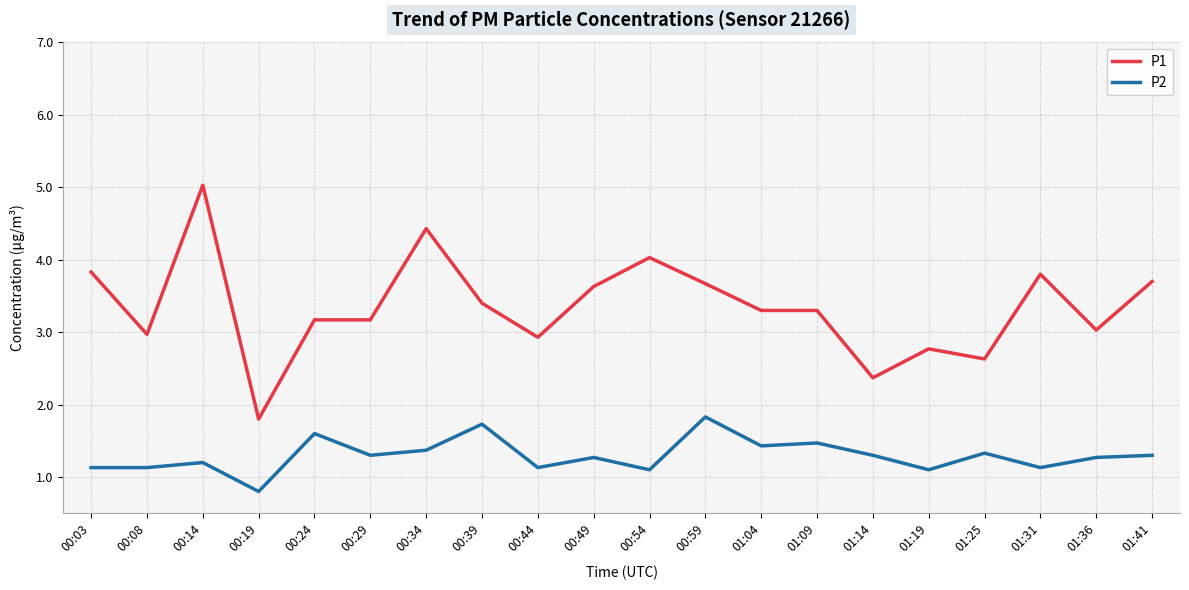

List the series in order of their peak value, lowest first.

P2, P1